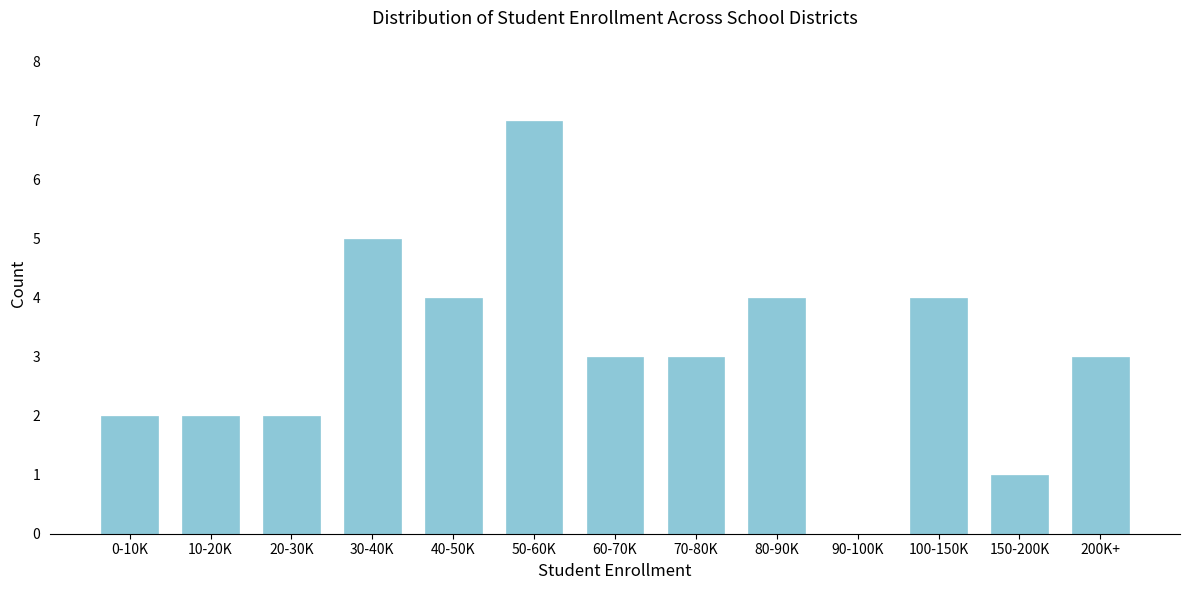

Reading left to right, list all the values displayed in this chart.

0-10K=2	10-20K=2	20-30K=2	30-40K=5	40-50K=4	50-60K=7	60-70K=3	70-80K=3	80-90K=4	90-100K=0	100-150K=4	150-200K=1	200K+=3